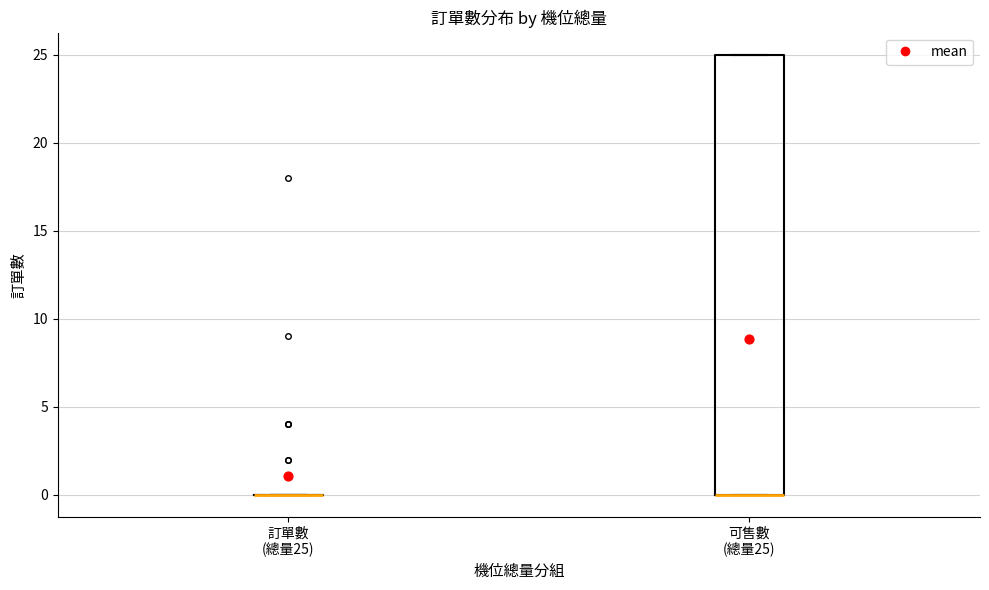

Reading left to right, read every box against the y-axis: the position of its median line, the range the box covers, and the ends of its whiskers. The values are not printed on the chart, so give them approximately, as read against the axis.

訂單數 (總量25): box collapsed to a line at 0, whiskers 0 to 0
可售數 (總量25): median 0 (drawn on the box's lower edge), box 0 to 25, whiskers 0 to 25